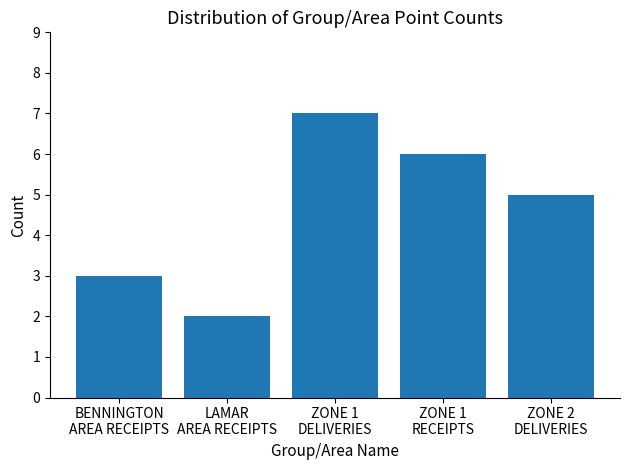

What is the difference between the maximum and minimum values?

5